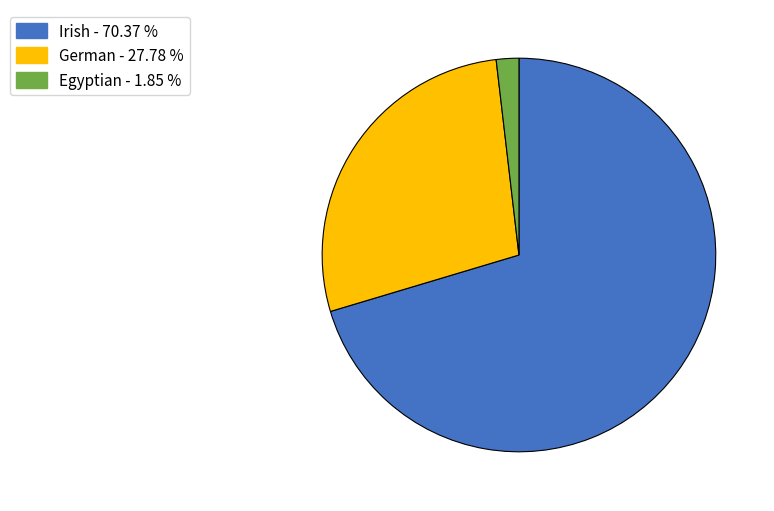

Which has a higher value, Egyptian or Irish?

Irish